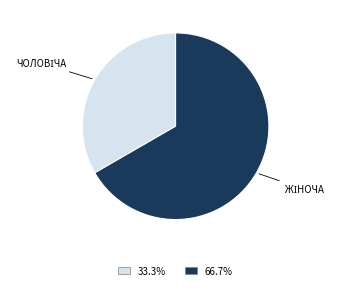

How many segments does this pie chart have?

2